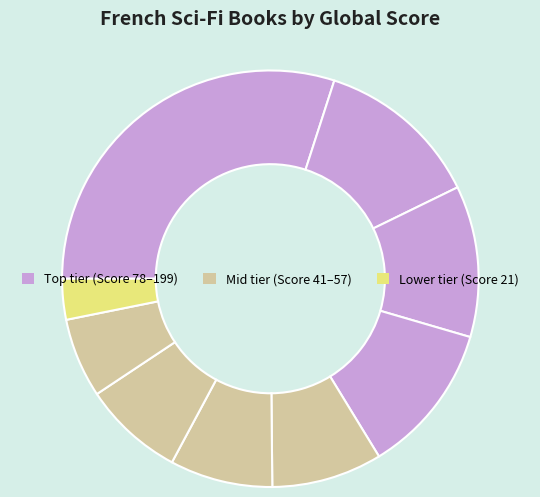

How many segments does this pie chart have?

9